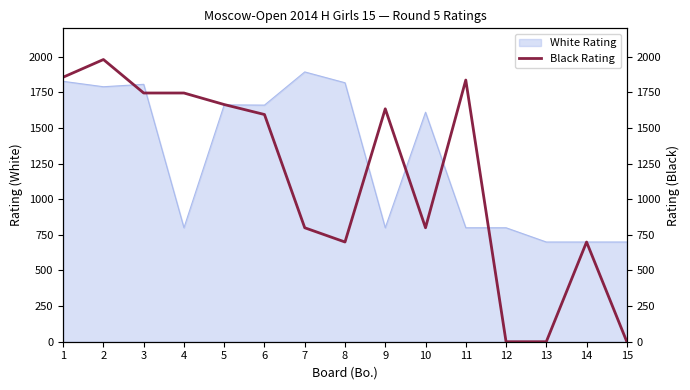

Where is the data nearest to the value 990?

7